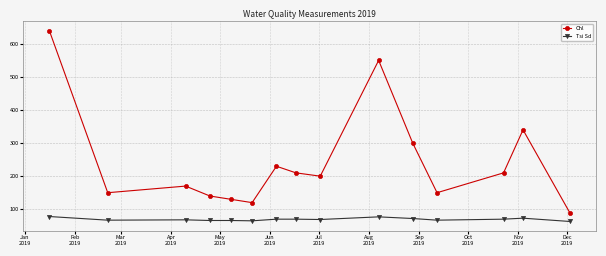

In Chl, how many points are higher than both neighbors (excluding endpoints)?

4